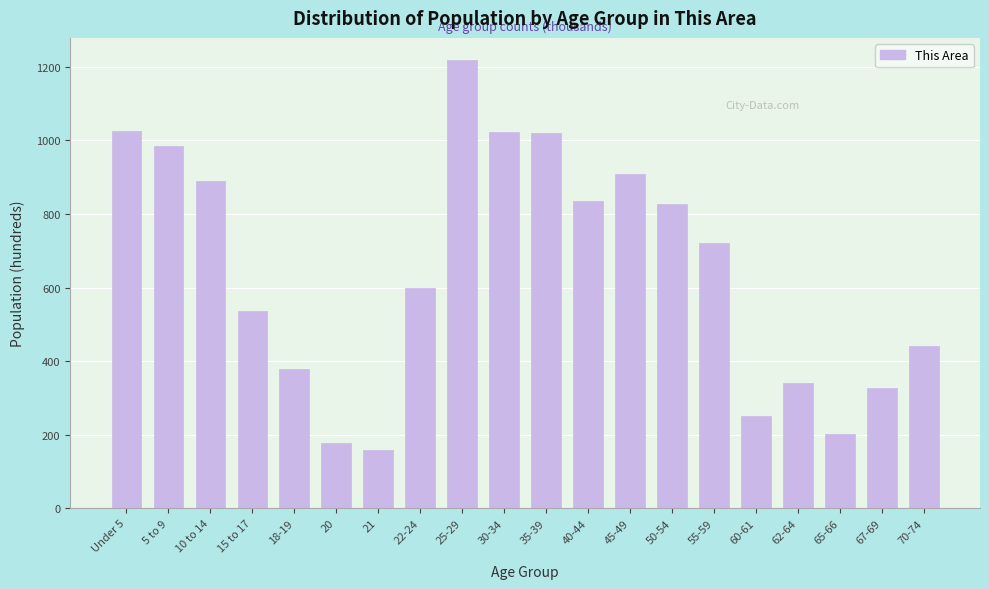

At which label is the value closest to 688?

55-59